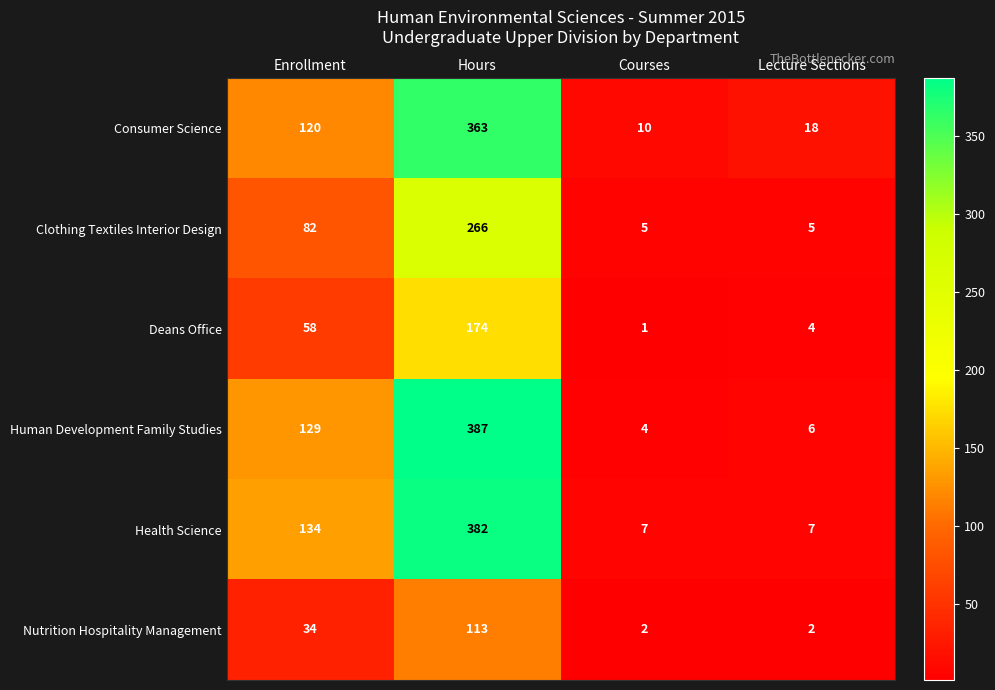

Which category has the lowest value across all series?

Courses